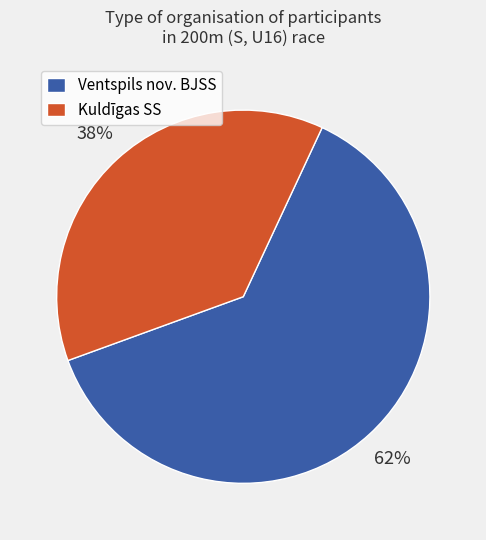

Which category has the biggest portion of the pie?

Ventspils nov. BJSS